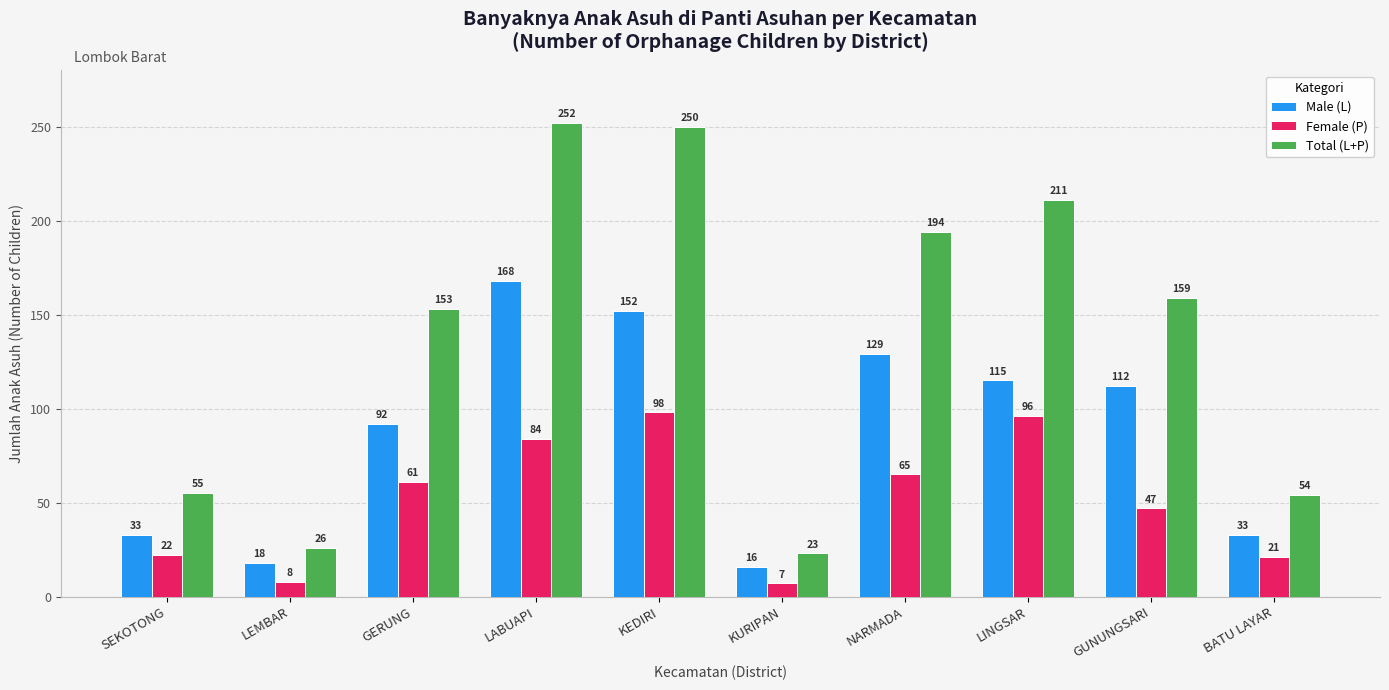

What is the value of the Total (L+P) bar at the 3rd from the left?

153